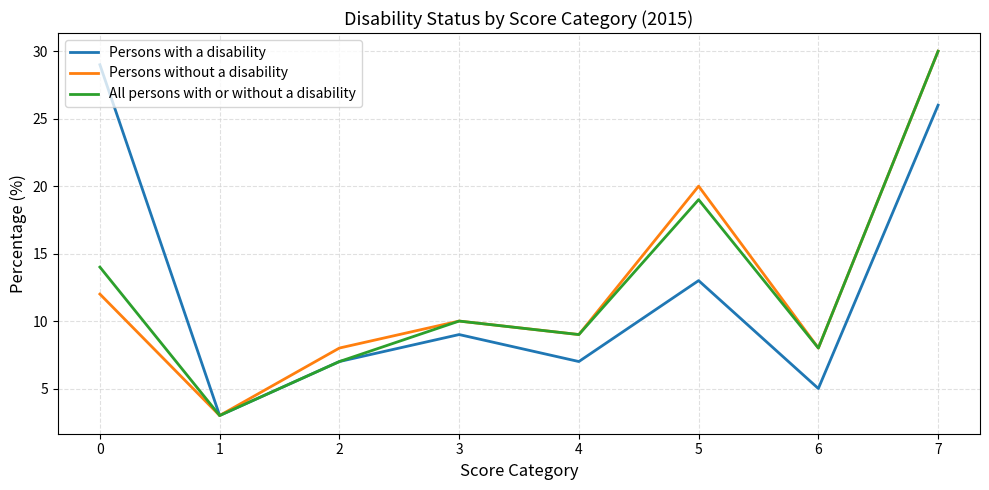

What are all the series names shown in the legend?

Persons with a disability, Persons without a disability, All persons with or without a disability